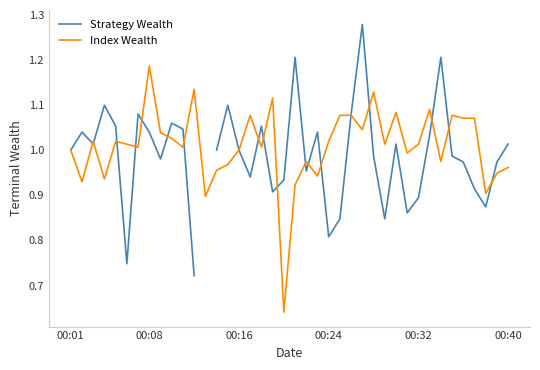

Which category has the highest value in the Index Wealth series?

00:08